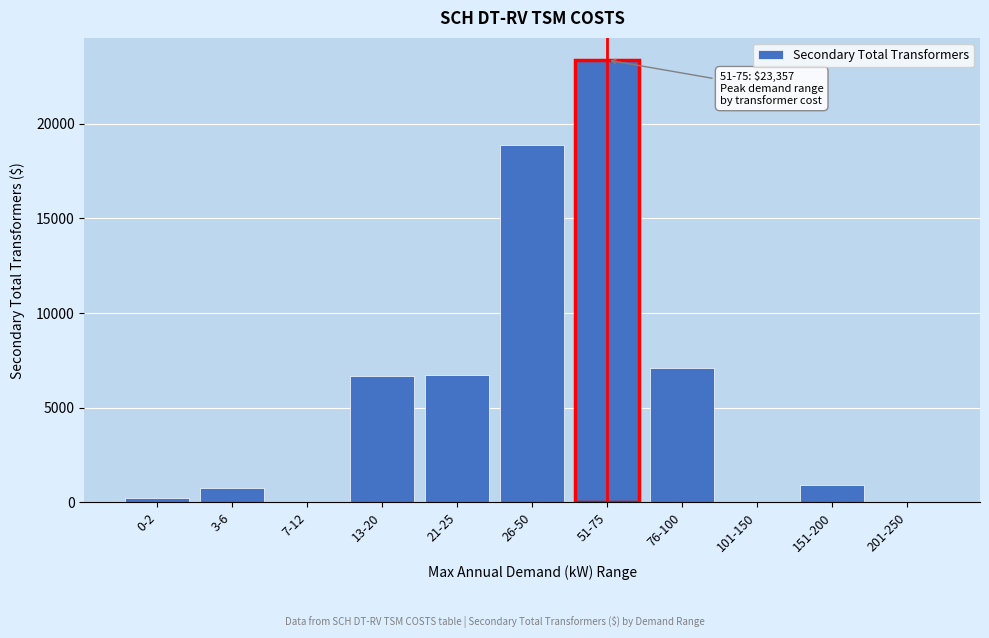

Which has a higher value, 151-200 or 76-100?

76-100